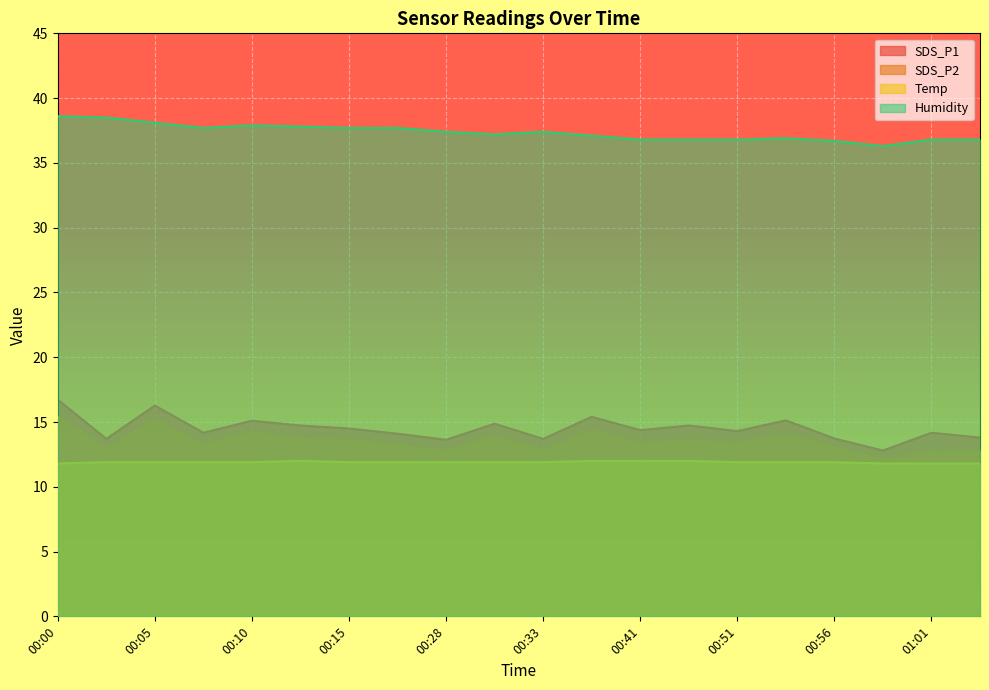

What is the total value across all series at 00:07?

77.0